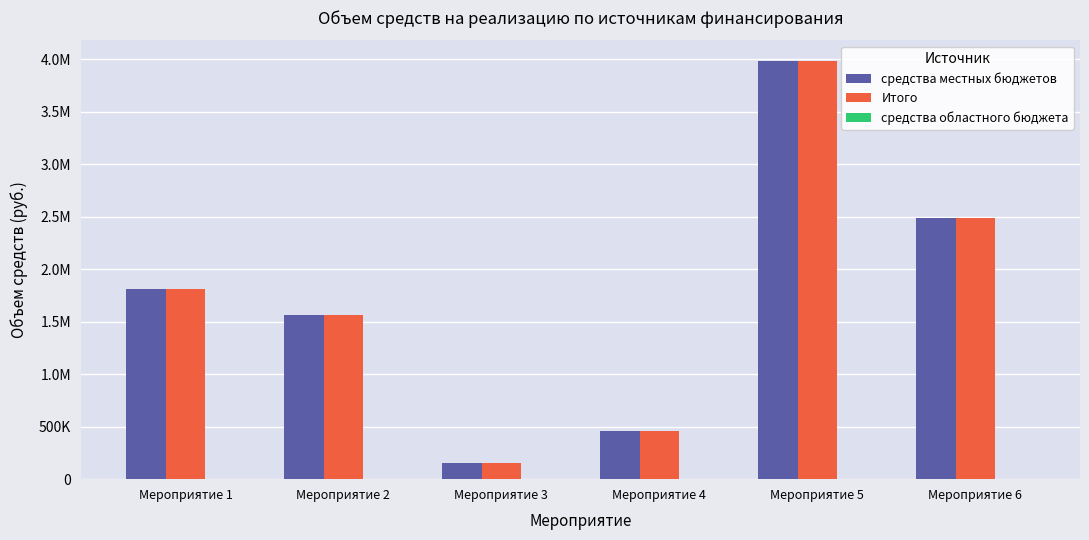

What is the value of the Итого bar at the 2nd from the left?

1565607.0